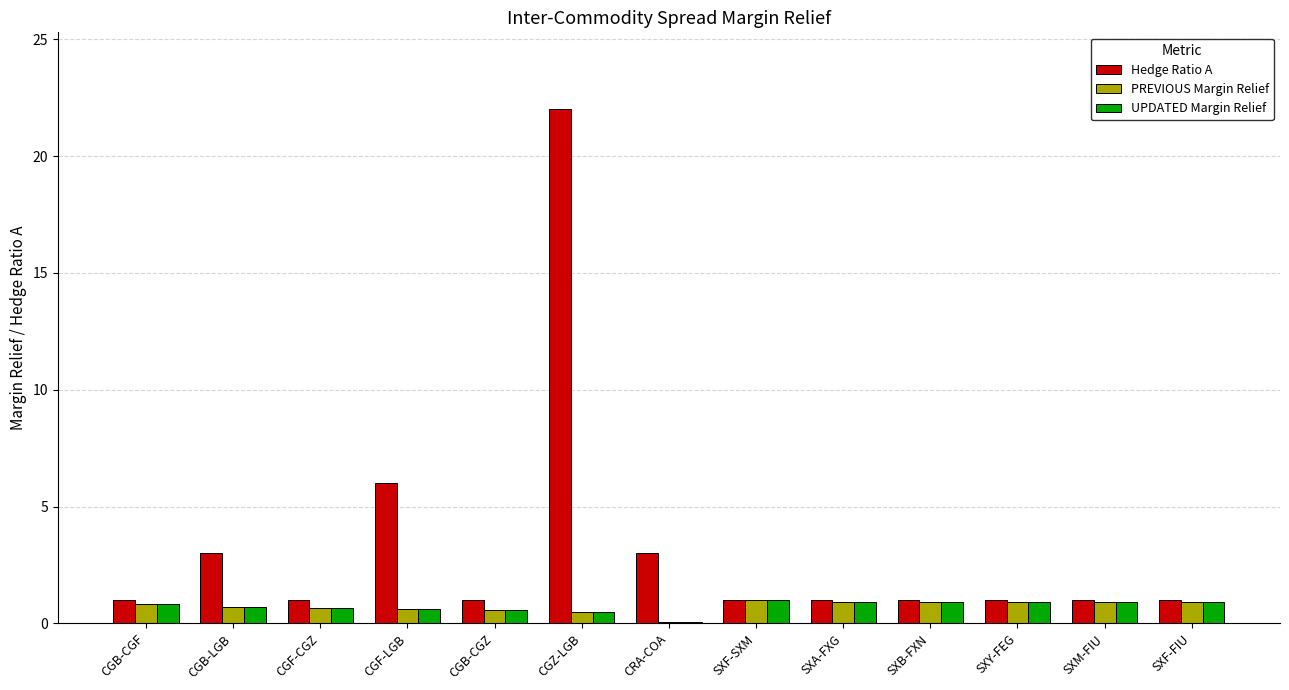

Which series has the largest range (max minus min)?

Hedge Ratio A